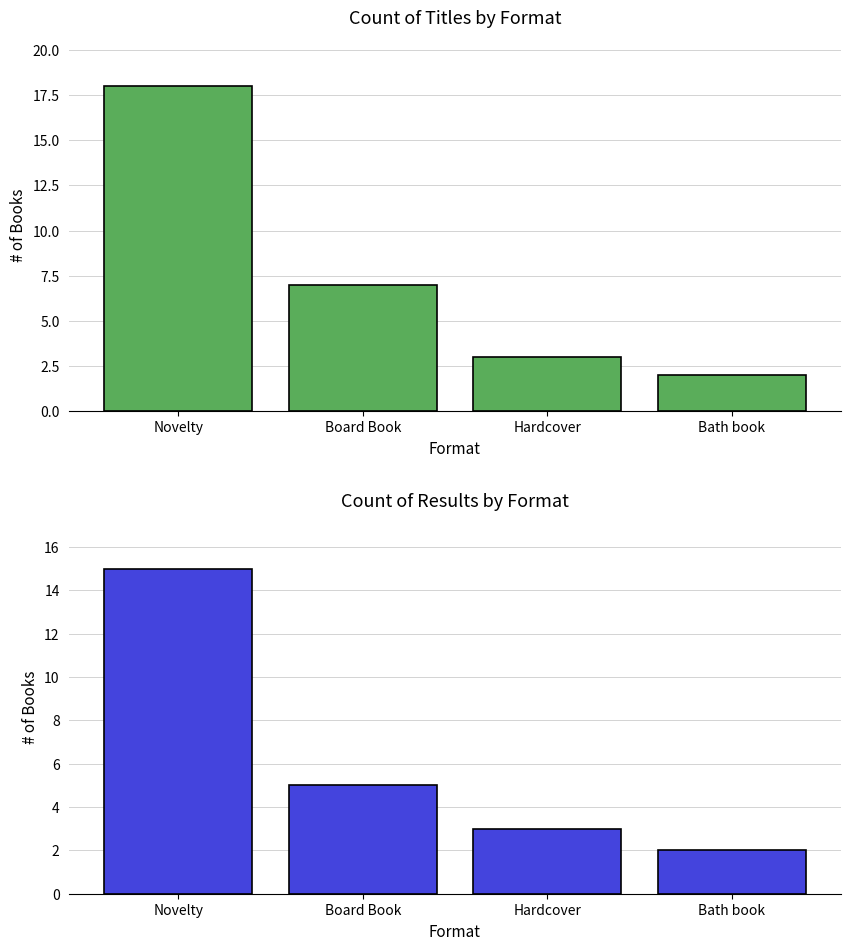

What is the sum of the Count of Titles values at Board Book and Novelty?

25